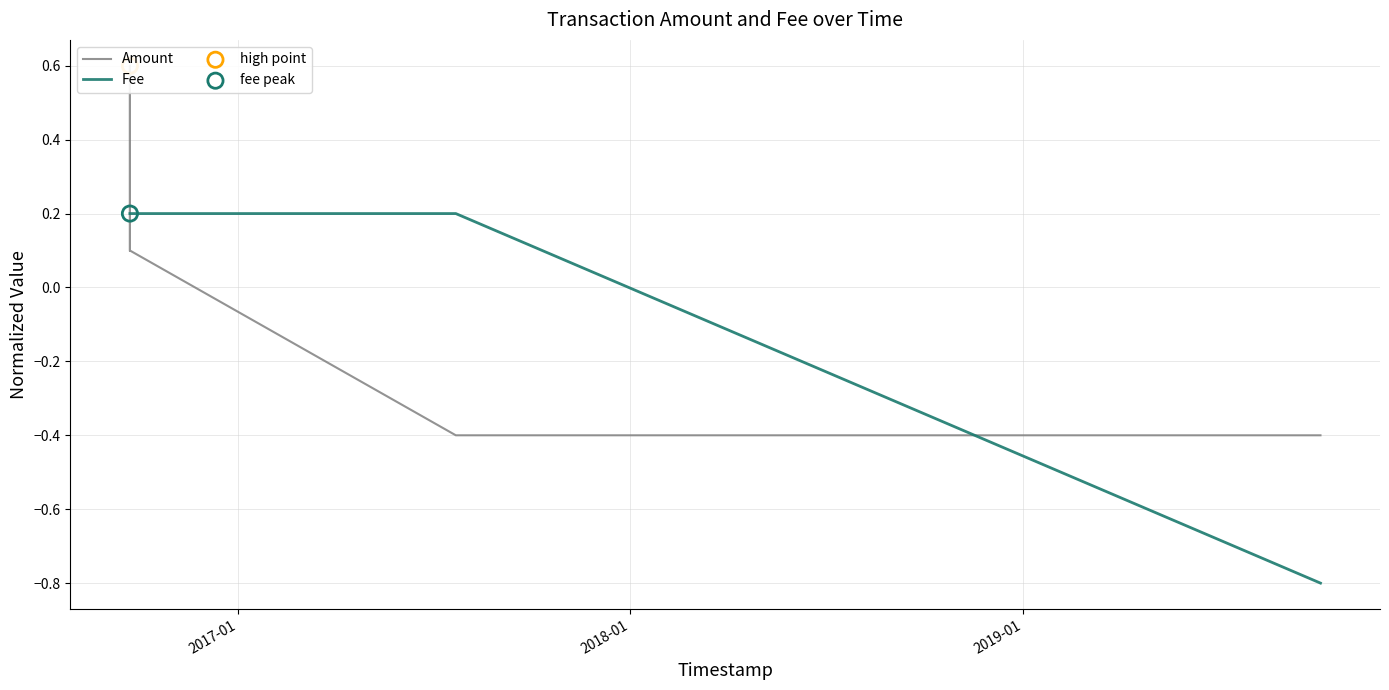

Which series reaches the maximum Y coordinate?

Amount